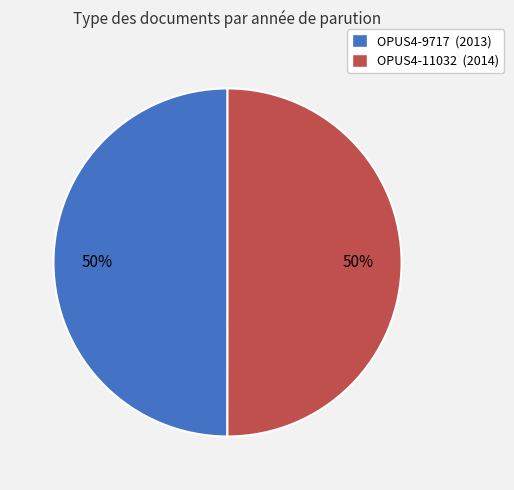

Combined, do OPUS4-9717 (2013) and OPUS4-11032 (2014) account for over 50%?

Yes